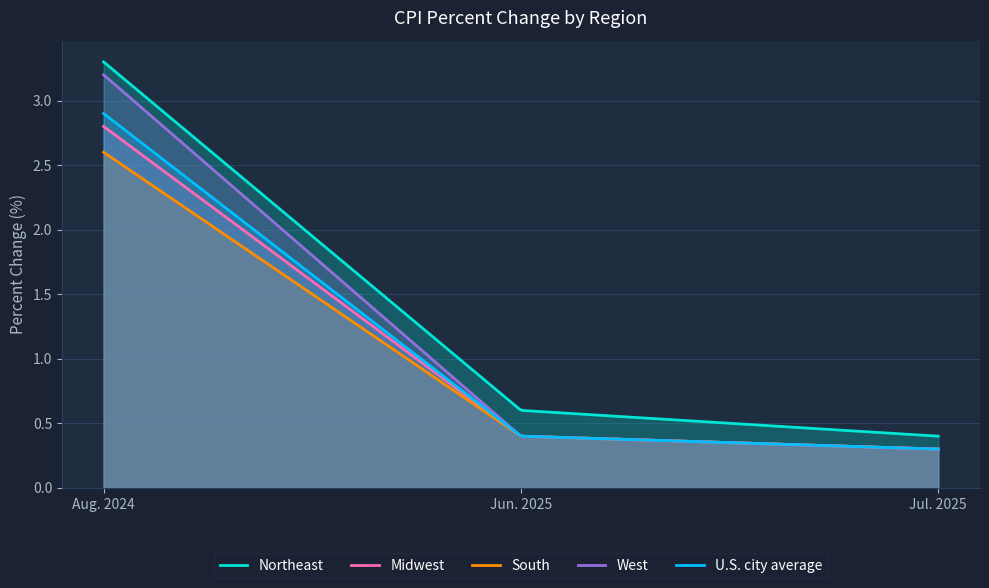

True or false: West has a value of 0.7 at Jun. 2025.

False